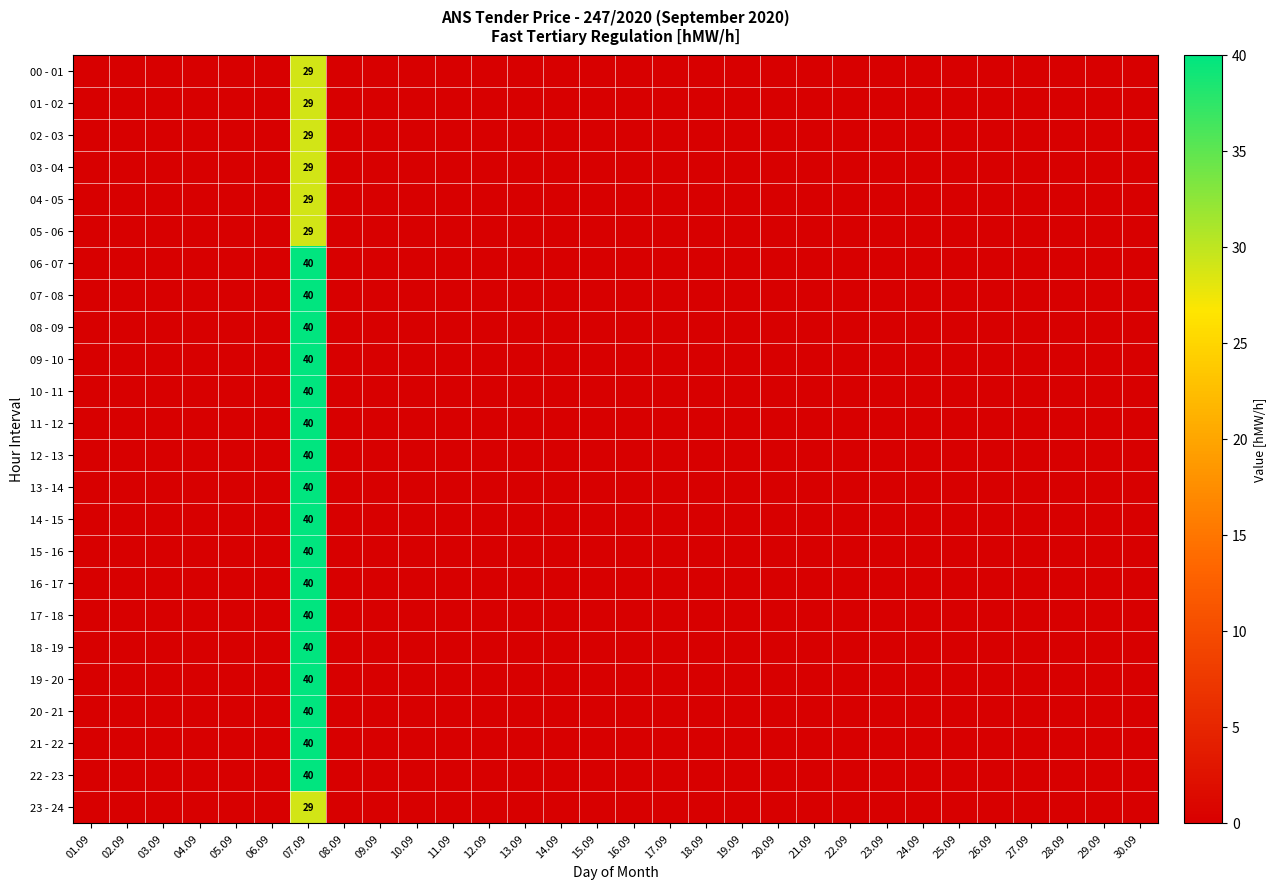

The 22 - 23 series shows 0 at 17.09. True or false?

True